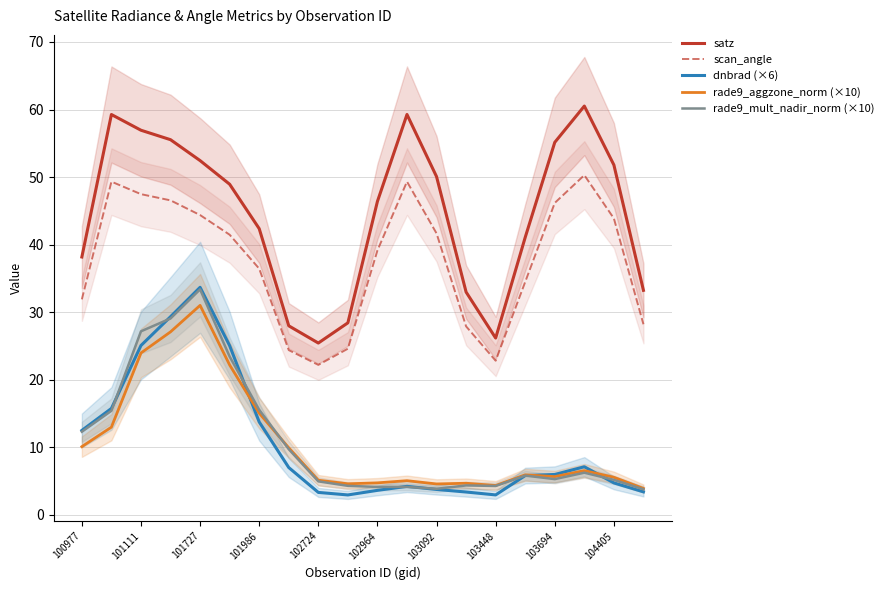

Is it true that scan_angle equals 70.4 at 103694?

False